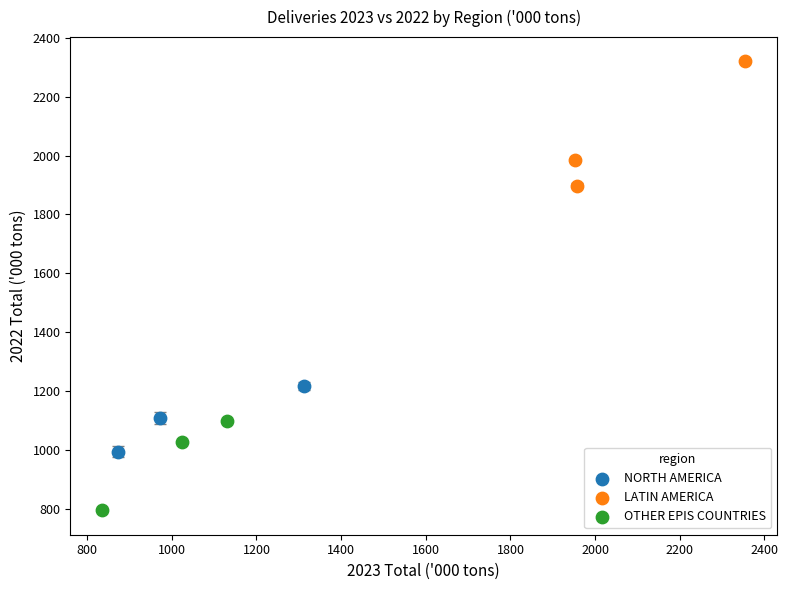

What are all the series names shown in the legend?

NORTH AMERICA, LATIN AMERICA, OTHER EPIS COUNTRIES